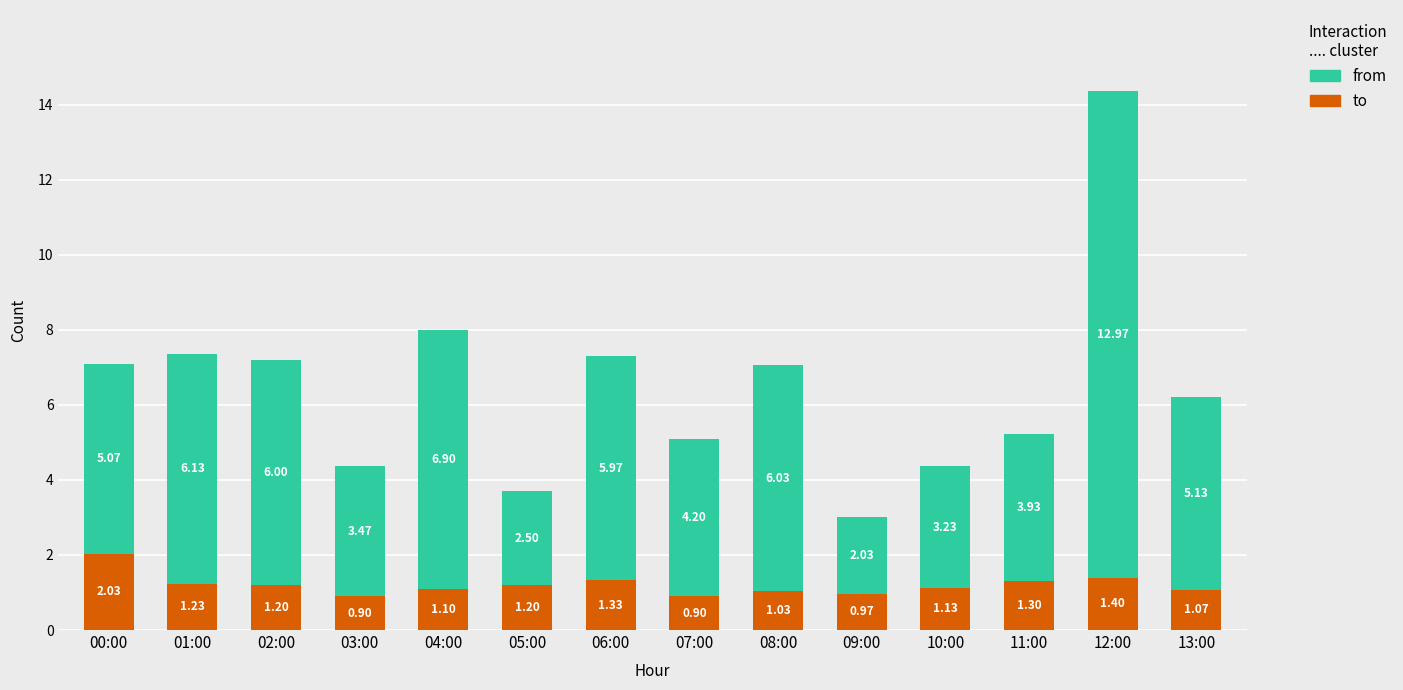

What is the total value across all series at 05:00?

3.7